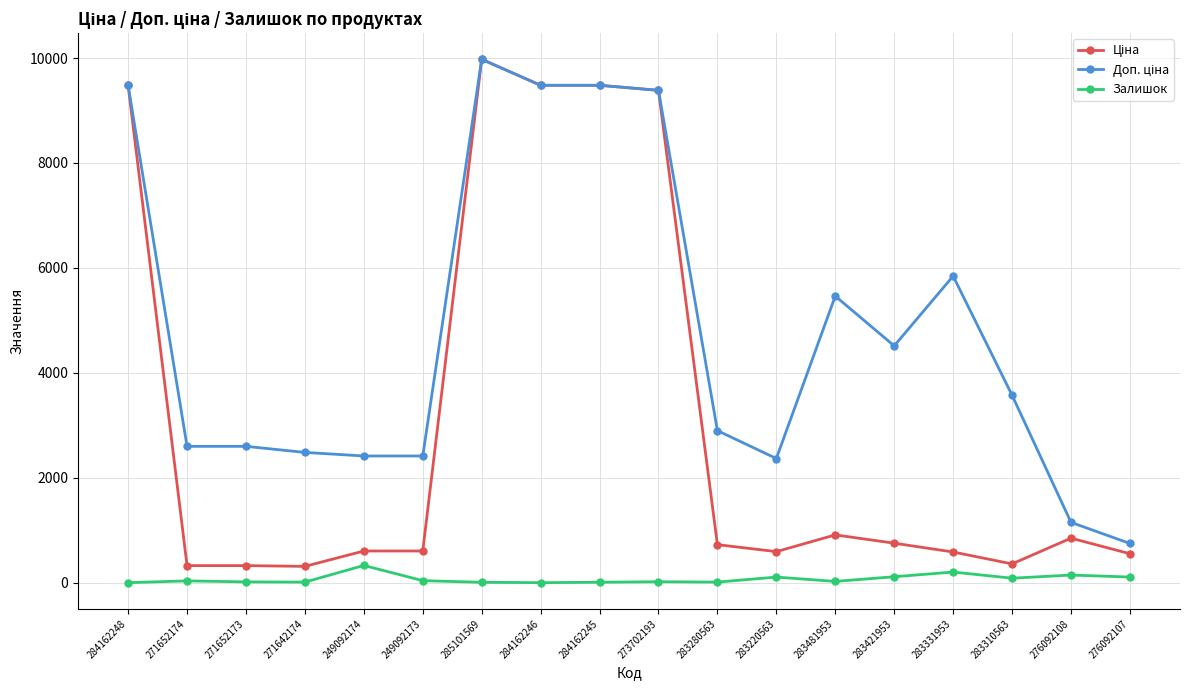

How many lines are shown in the chart?

3